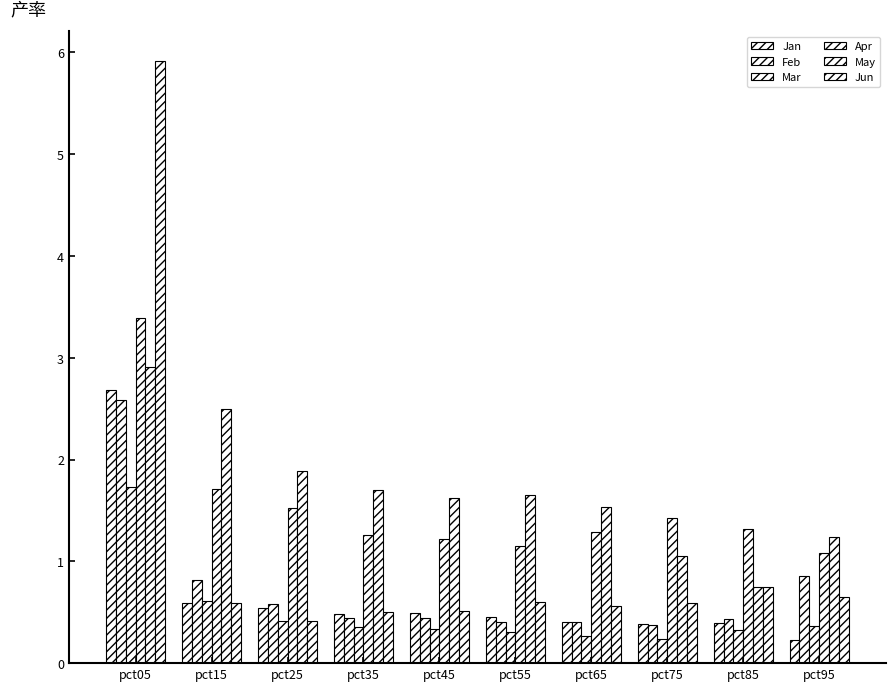

How many bars are there in each group?

6